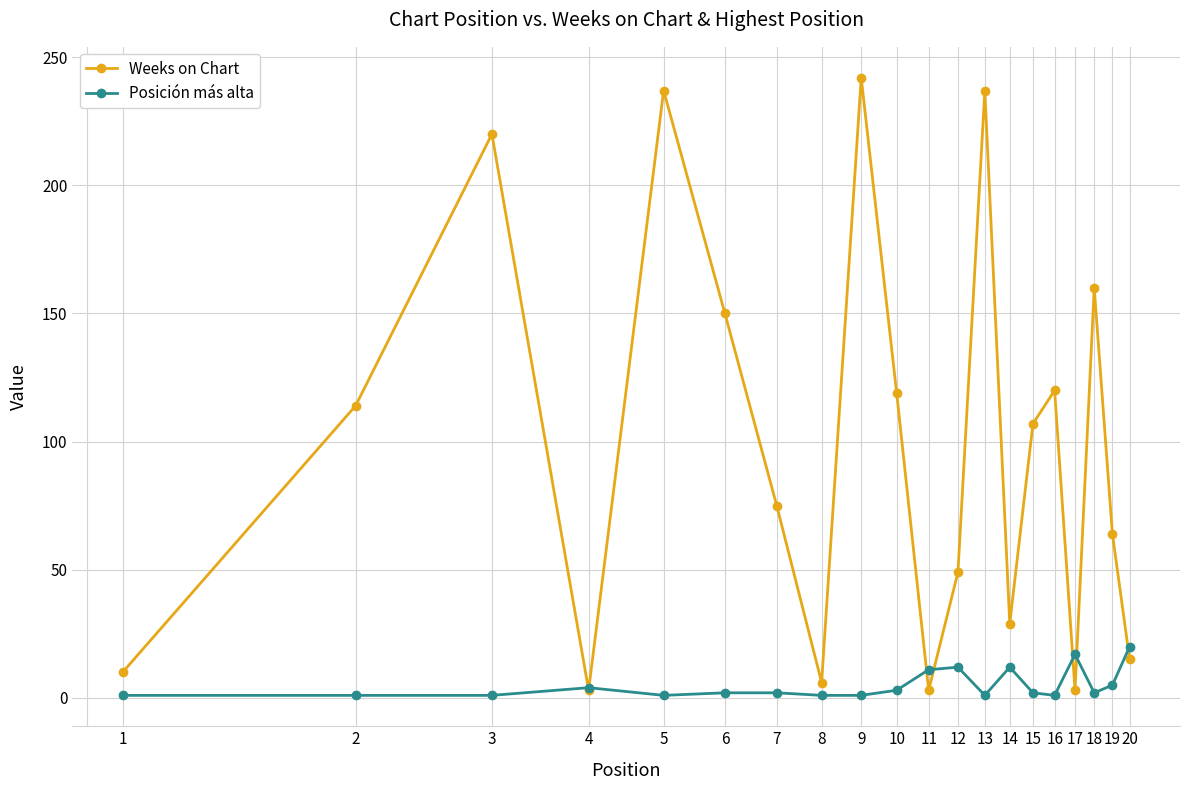

Which series has the widest spread of values?

Weeks on Chart